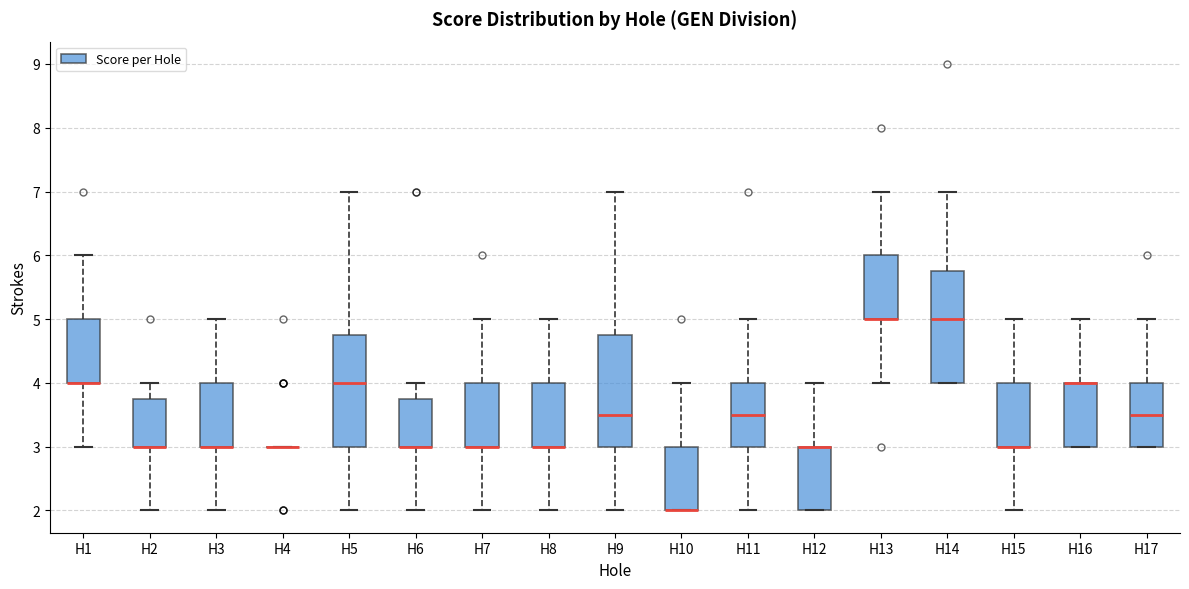

Reading left to right, read every box against the y-axis: the position of its median line, the range the box covers, and the ends of its whiskers. The values are not printed on the chart, so give them approximately, as read against the axis.

H1: median 4.0 (drawn on the box's lower edge), box 4.0 to 5.0, whiskers 3.0 to 6.0
H2: median 3.0 (drawn on the box's lower edge), box 3.0 to 3.8, whiskers 2.0 to 4.0
H3: median 3.0 (drawn on the box's lower edge), box 3.0 to 4.0, whiskers 2.0 to 5.0
H4: box collapsed to a line at 3.0, whiskers 3.0 to 3.0
H5: median 4.0, box 3.0 to 4.8, whiskers 2.0 to 7.0
H6: median 3.0 (drawn on the box's lower edge), box 3.0 to 3.8, whiskers 2.0 to 4.0
H7: median 3.0 (drawn on the box's lower edge), box 3.0 to 4.0, whiskers 2.0 to 5.0
H8: median 3.0 (drawn on the box's lower edge), box 3.0 to 4.0, whiskers 2.0 to 5.0
H9: median 3.5, box 3.0 to 4.8, whiskers 2.0 to 7.0
H10: median 2.0 (drawn on the box's lower edge), box 2.0 to 3.0, whiskers 2.0 to 4.0
H11: median 3.5, box 3.0 to 4.0, whiskers 2.0 to 5.0
H12: median 3.0 (drawn on the box's upper edge), box 2.0 to 3.0, whiskers 2.0 to 4.0
H13: median 5.0 (drawn on the box's lower edge), box 5.0 to 6.0, whiskers 4.0 to 7.0
H14: median 5.0, box 4.0 to 5.8, whiskers 4.0 to 7.0
H15: median 3.0 (drawn on the box's lower edge), box 3.0 to 4.0, whiskers 2.0 to 5.0
H16: median 4.0 (drawn on the box's upper edge), box 3.0 to 4.0, whiskers 3.0 to 5.0
H17: median 3.5, box 3.0 to 4.0, whiskers 3.0 to 5.0